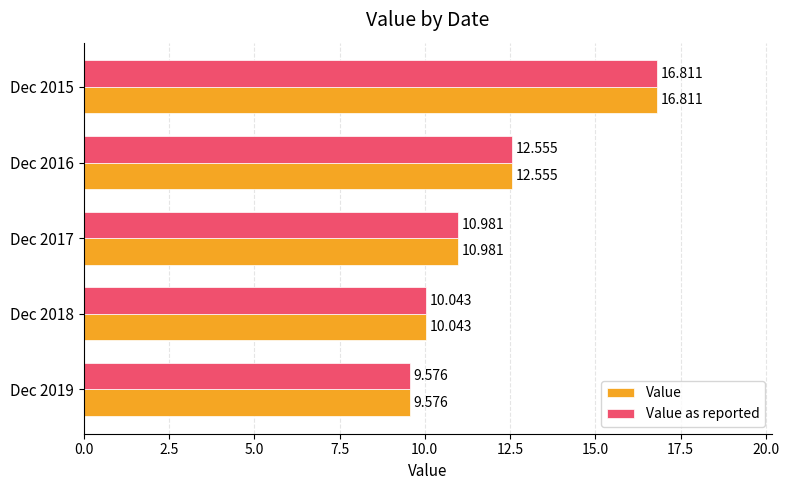

What is the minimum value for Value as reported?

9.6